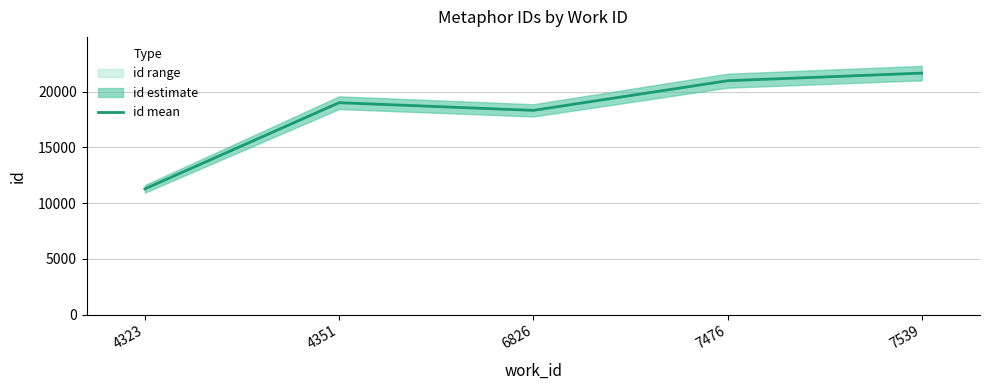

Which label corresponds to the largest value in the chart?

7539